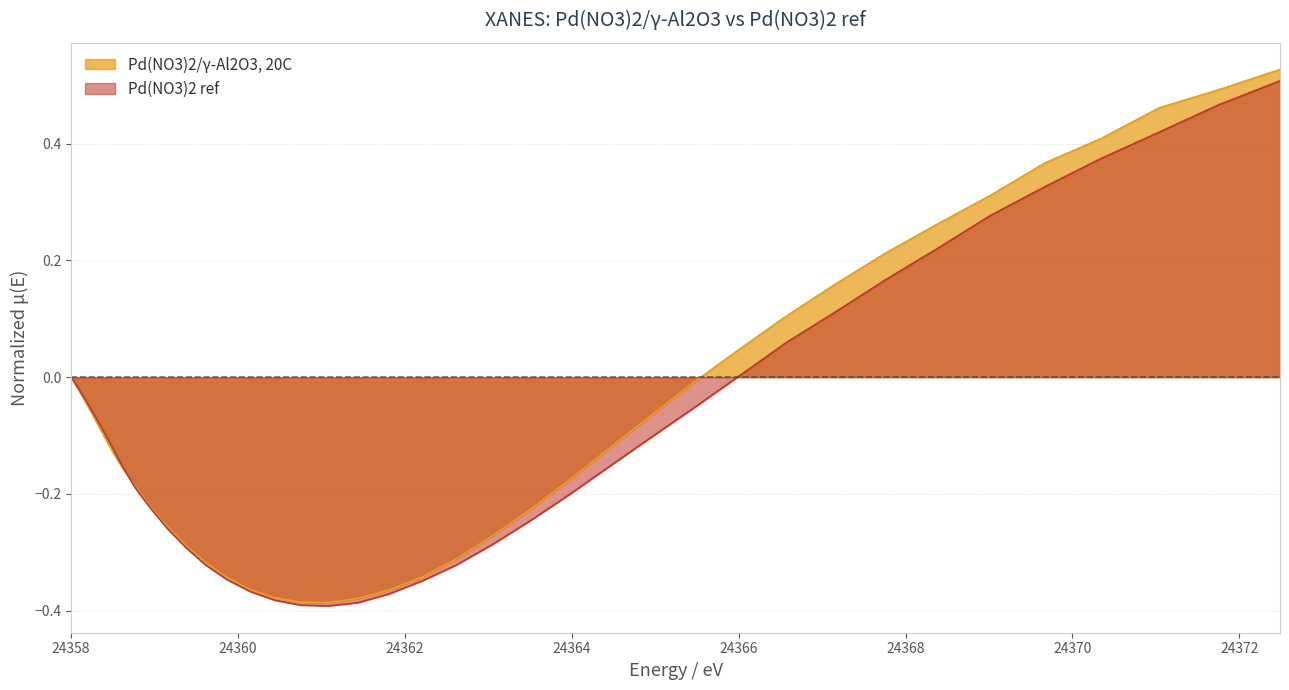

Which series has the largest range (max minus min)?

Pd(NO3)2/γ-Al2O3, 20C